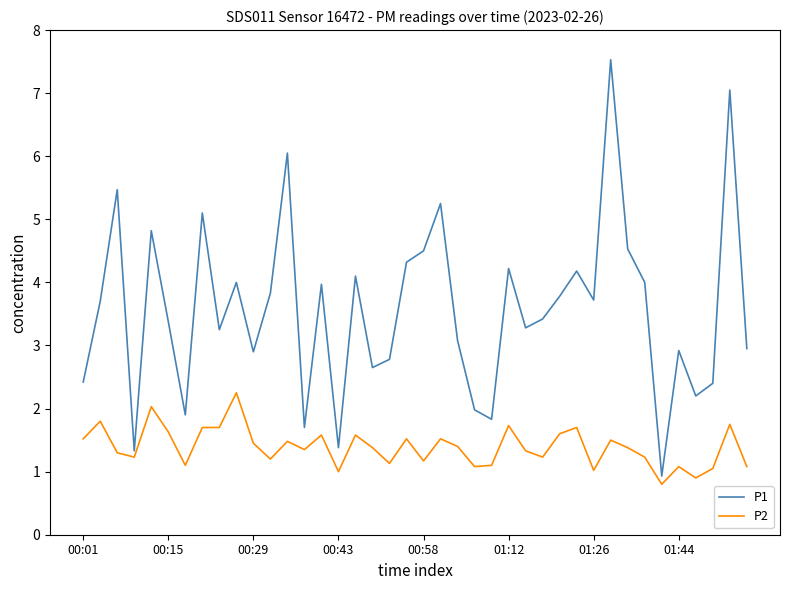

What is the smallest value displayed?

0.8